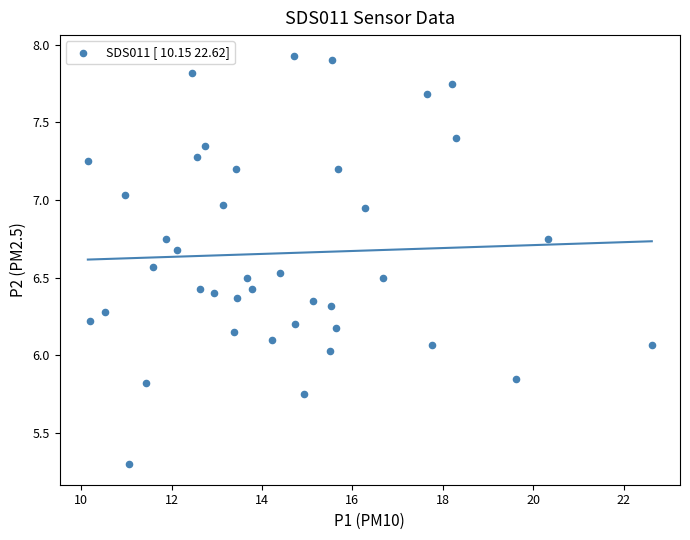

What is the range of Y values (max minus min)?

2.6